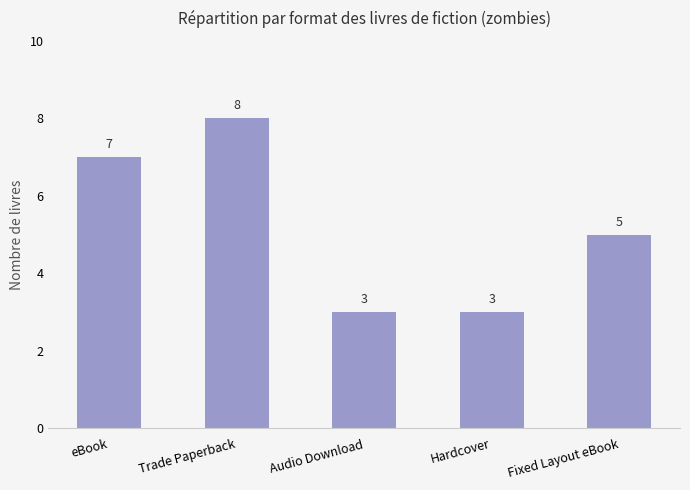

Reading right to left, what are all the values shown in this chart?

Fixed Layout eBook=5	Hardcover=3	Audio Download=3	Trade Paperback=8	eBook=7